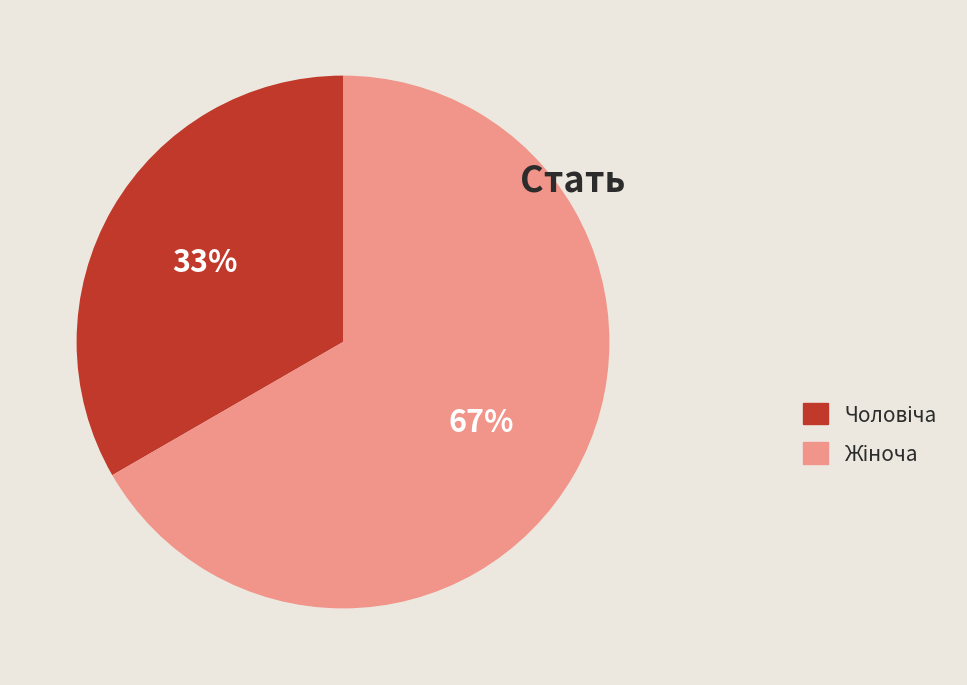

Is there any slice that represents more than half of the pie?

Yes